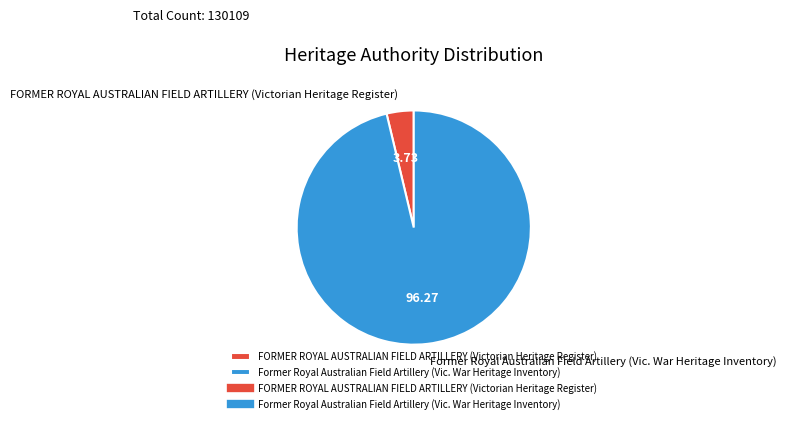

Combined, do Former Royal Australian Field Artillery (Vic. War Heritage Inventory) and FORMER ROYAL AUSTRALIAN FIELD ARTILLERY (Victorian Heritage Register) account for over 50%?

Yes